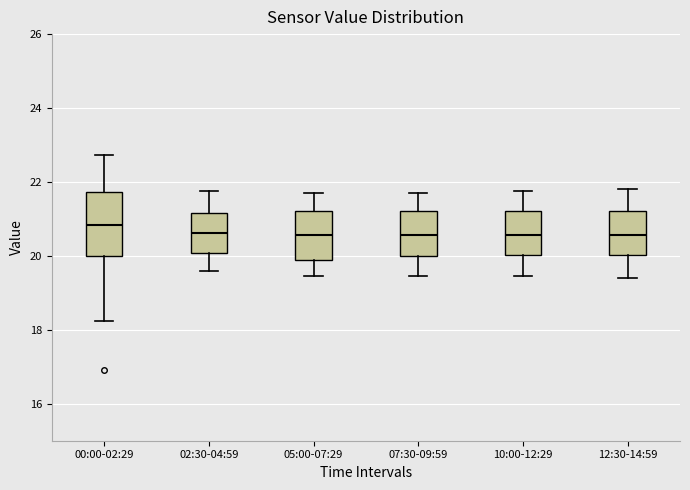

Which box is the tallest, from its lower edge to its upper edge?

00:00-02:29